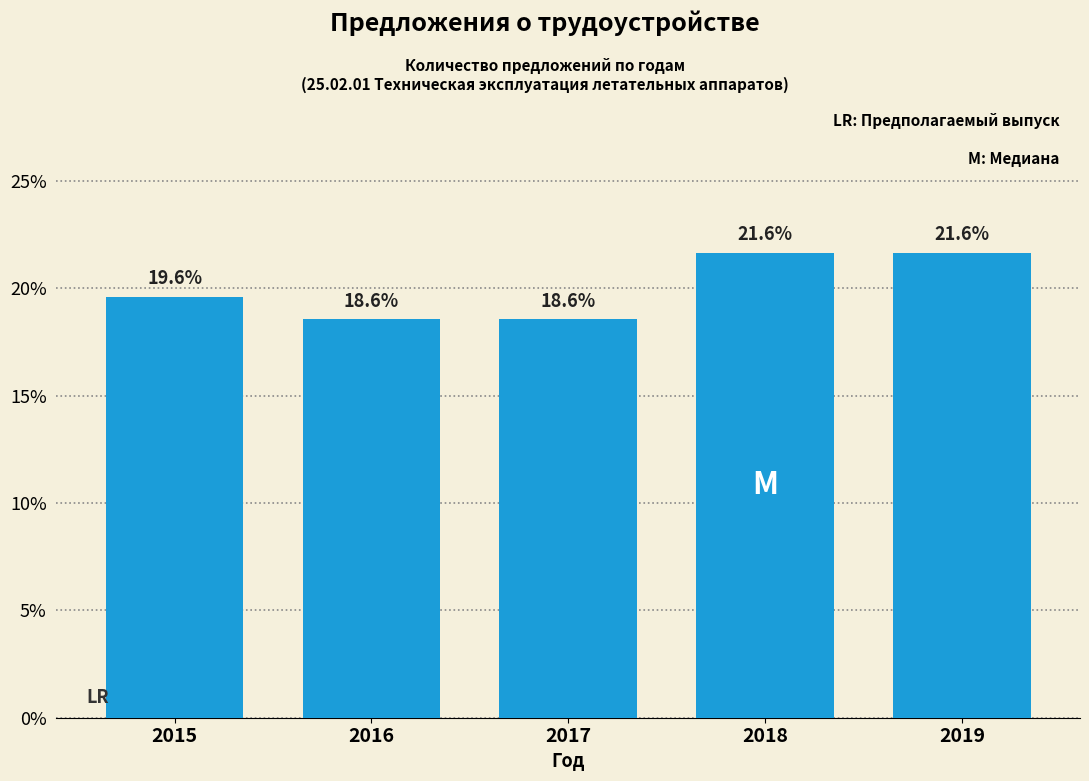

Reading left to right, list all the values displayed in this chart.

2015=19.6	2016=18.6	2017=18.6	2018=21.6	2019=21.6